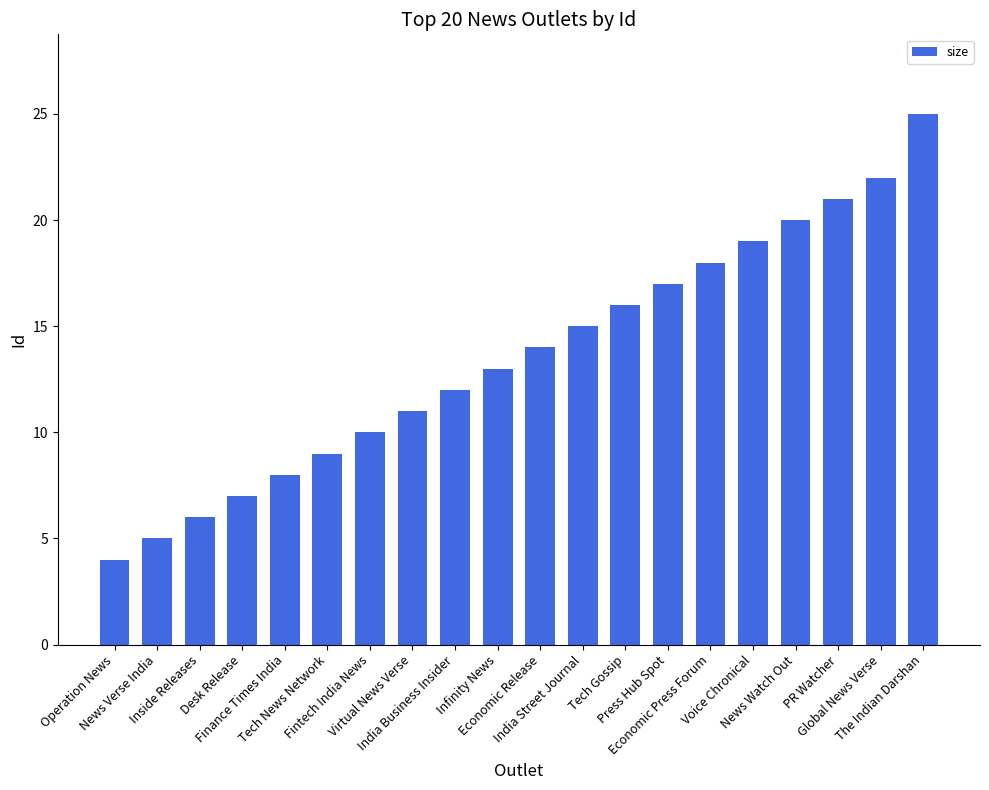

What is the change in value from Inside Releases to India Business Insider?

+6